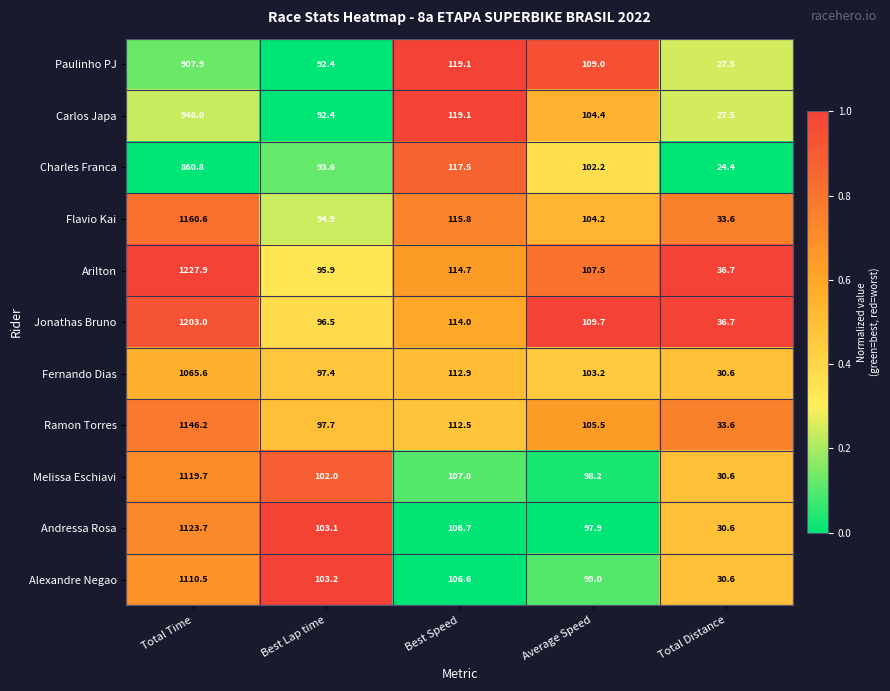

Is it true that Paulinho PJ equals 36.3 at Total Distance?

False